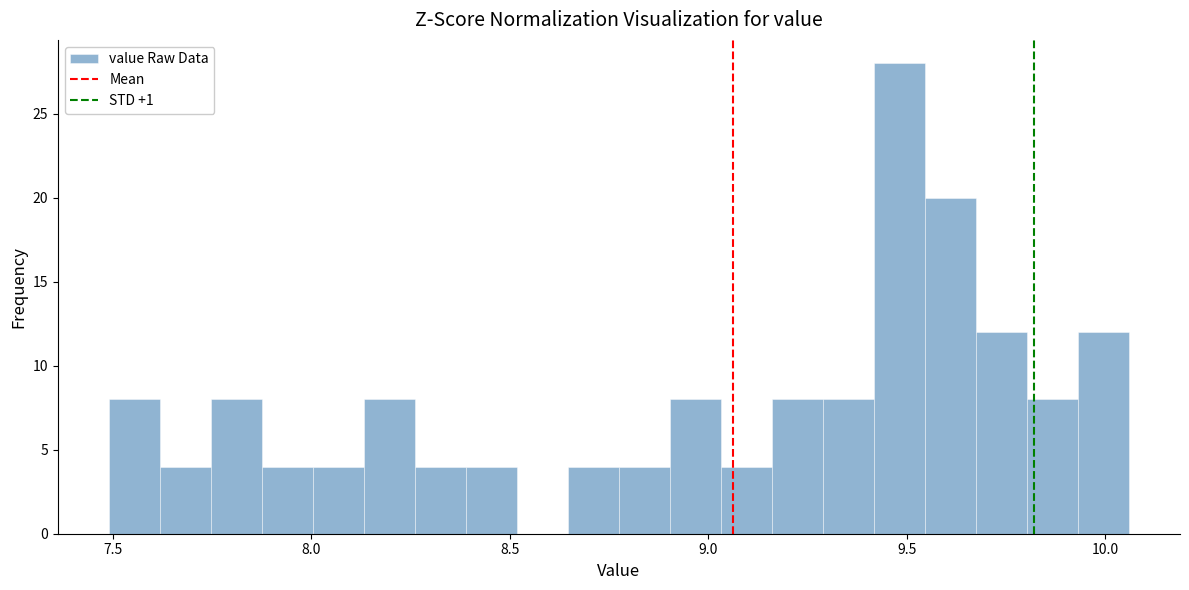

Read against the x-axis, roughly where is the centre of the tallest bar?

9.50